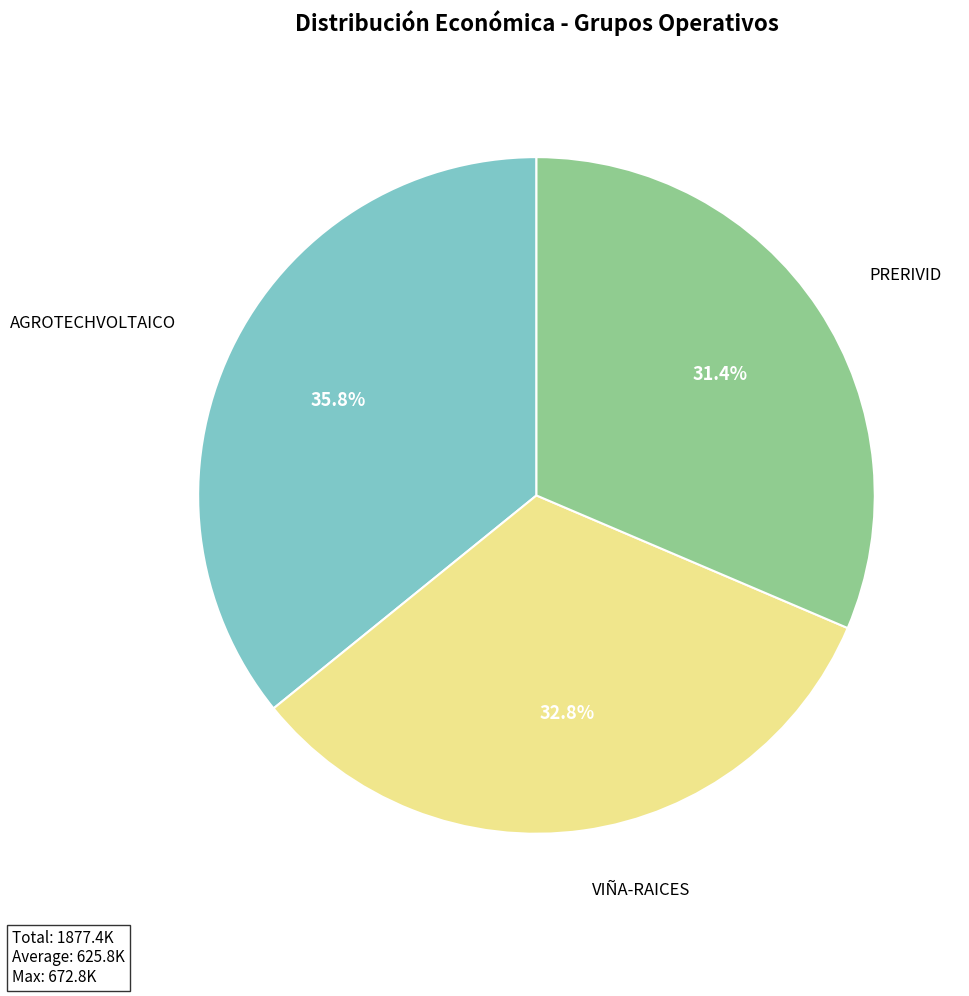

How many slices are in this pie chart?

3